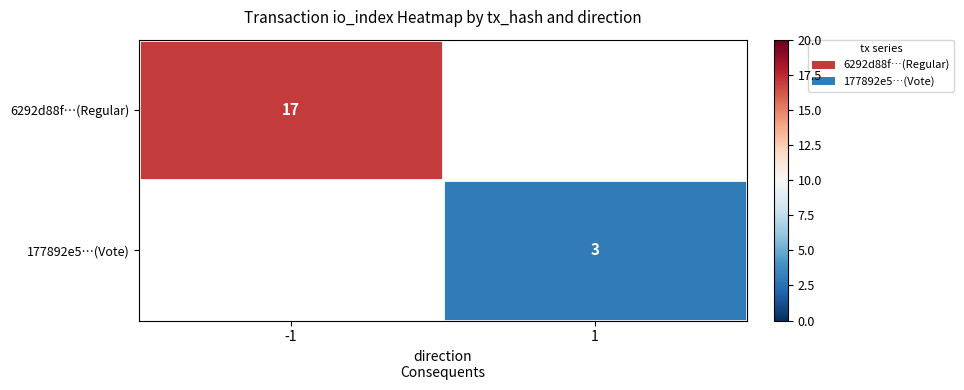

Is it true that 177892e5…(Vote) equals 4 at 1?

False